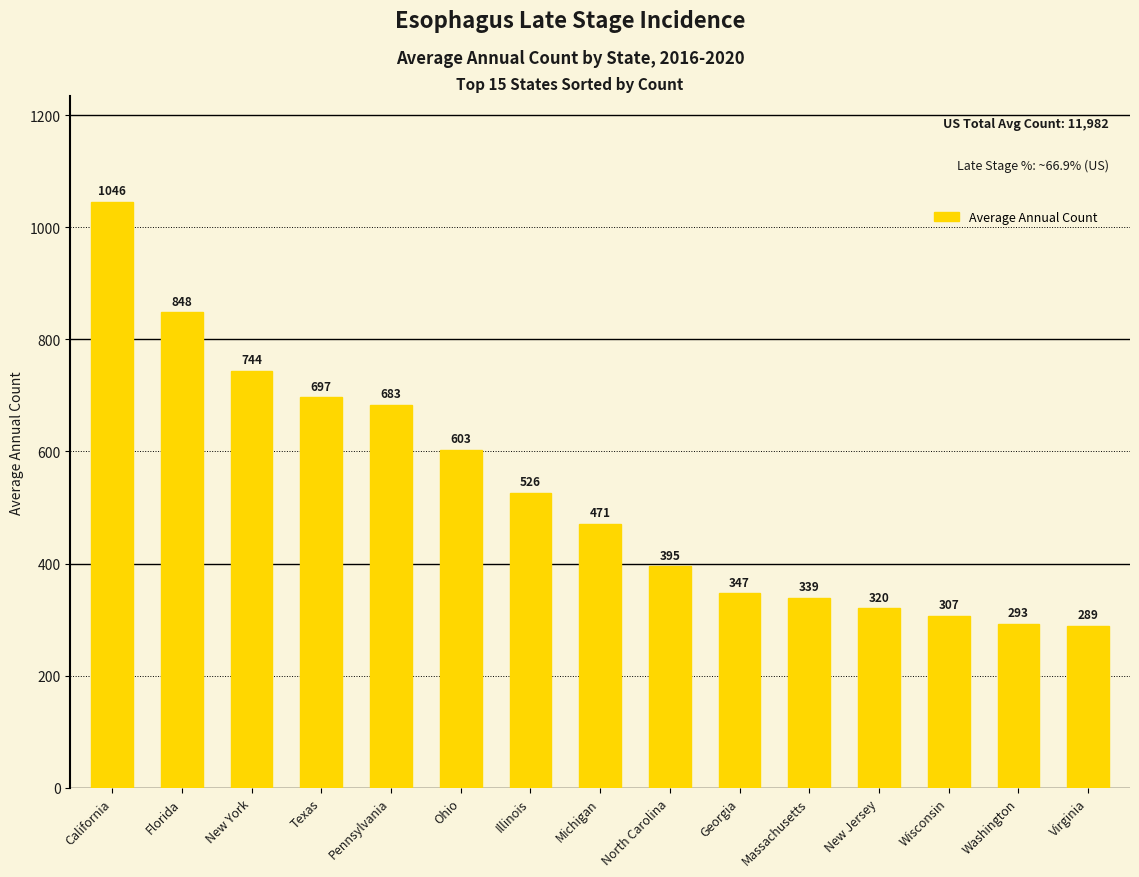

List the labels in order of value, largest first.

California, Florida, New York, Texas, Pennsylvania, Ohio, Illinois, Michigan, North Carolina, Georgia, Massachusetts, New Jersey, Wisconsin, Washington, Virginia